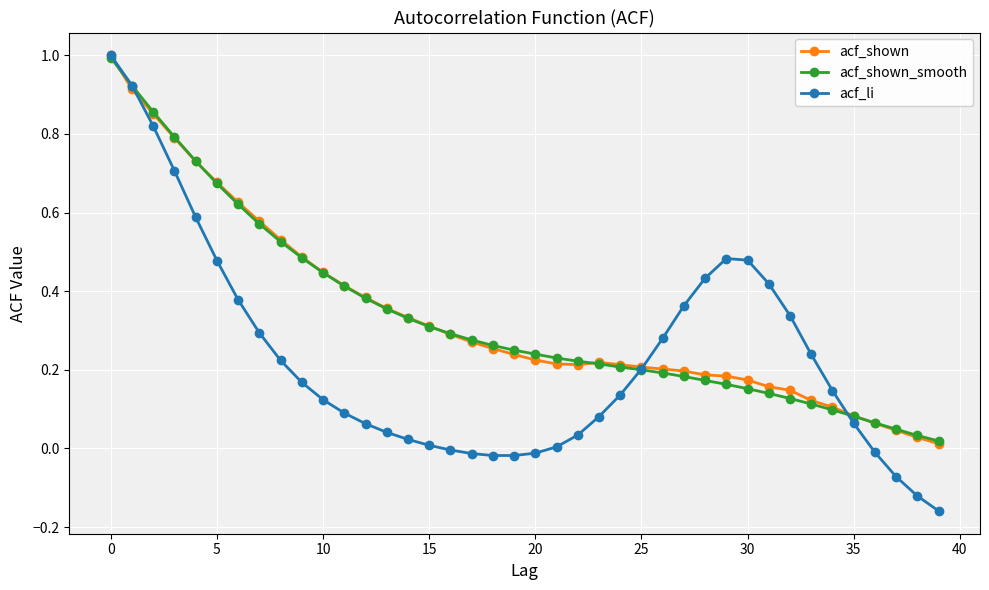

What is the greatest value displayed?

1.0